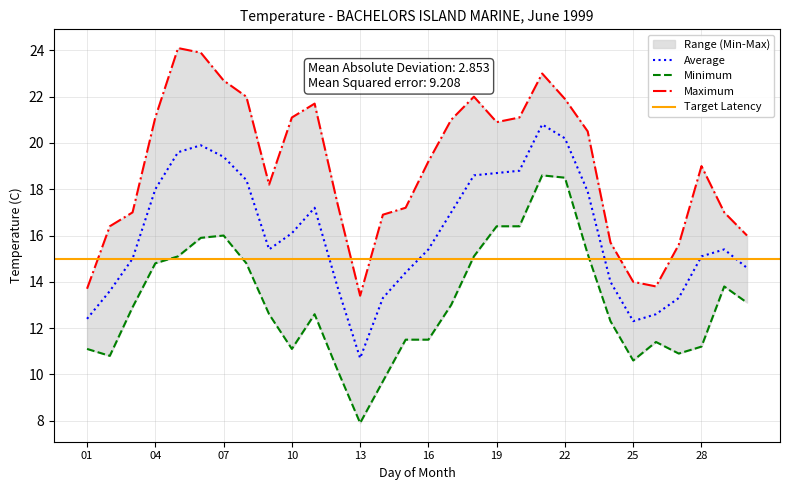

True or false: Mean Temp (C) has a value of 36.3 at 22.

False